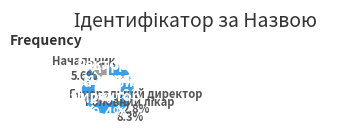

What is the smallest slice in the pie chart?

Генеральний директор